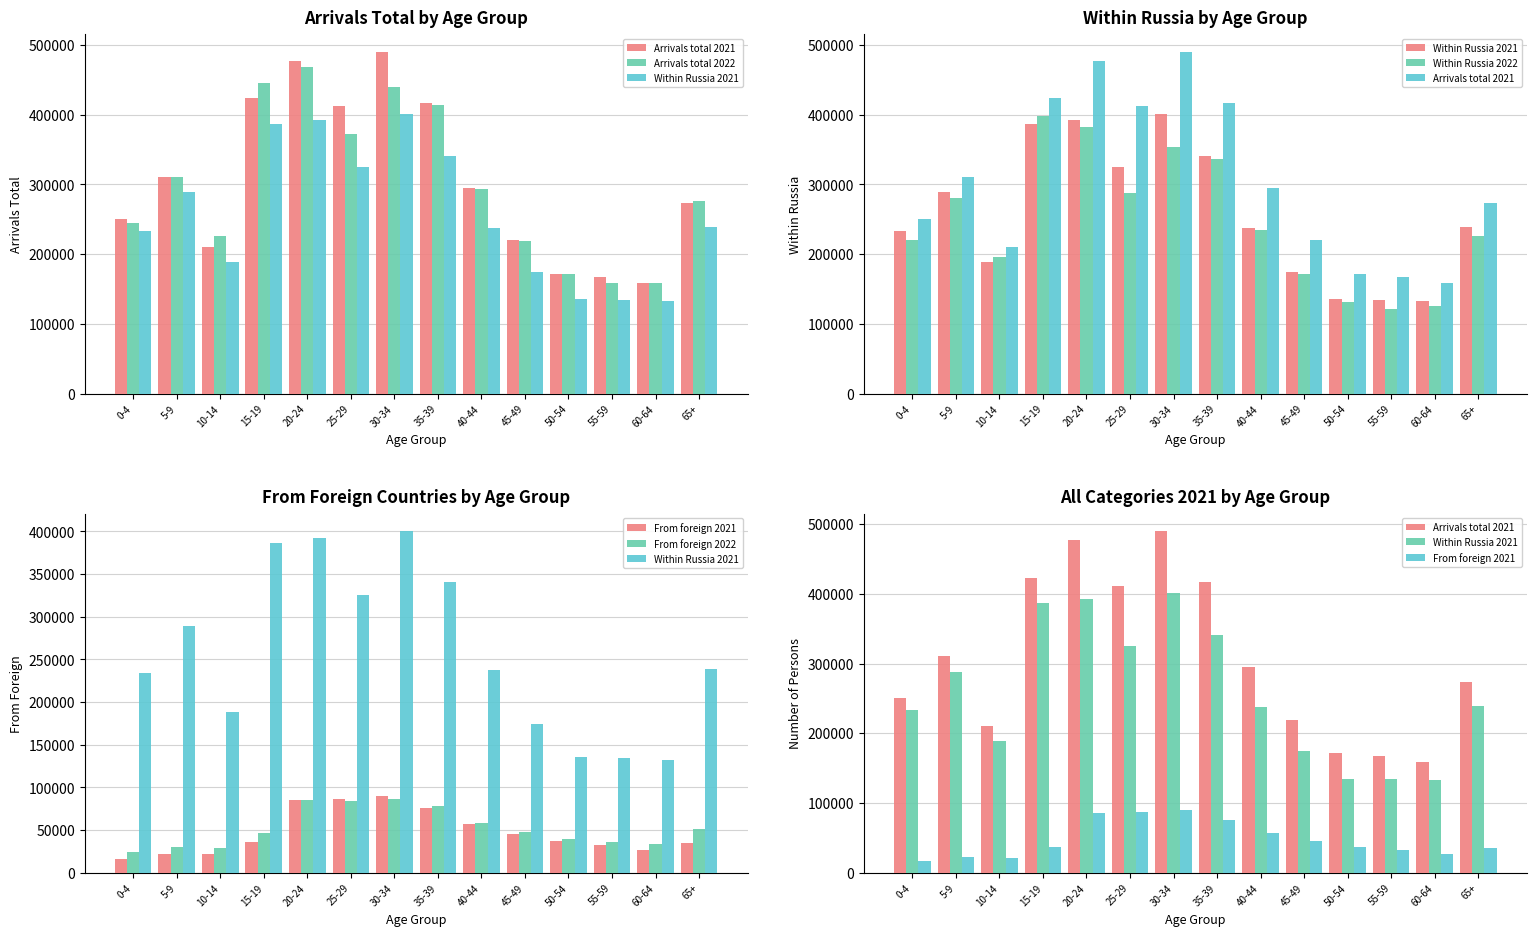

How many data points in Within Russia 2021 are less than 238841?

7